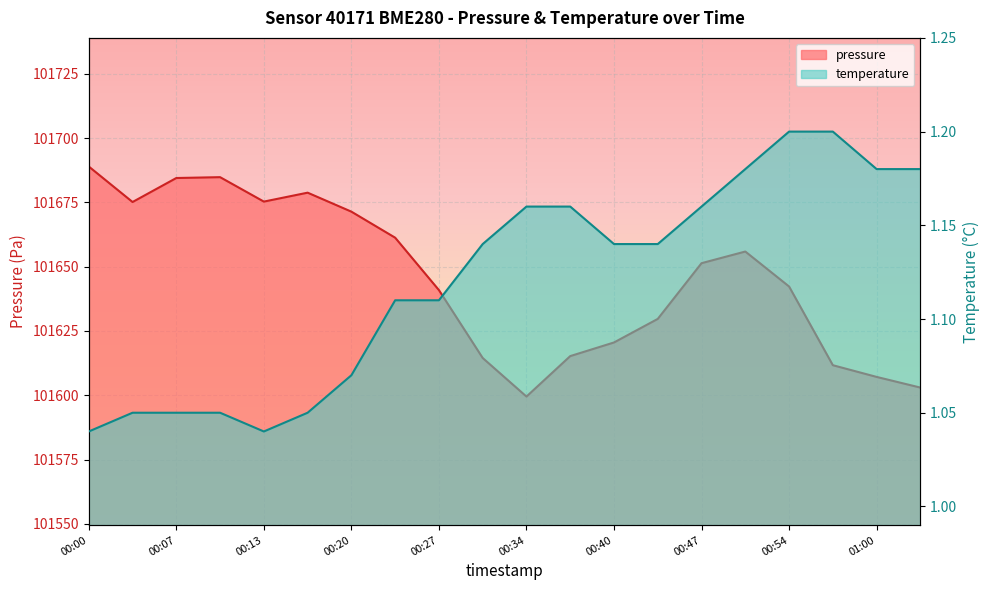

What is the label of the 1st point from the right?

01:04